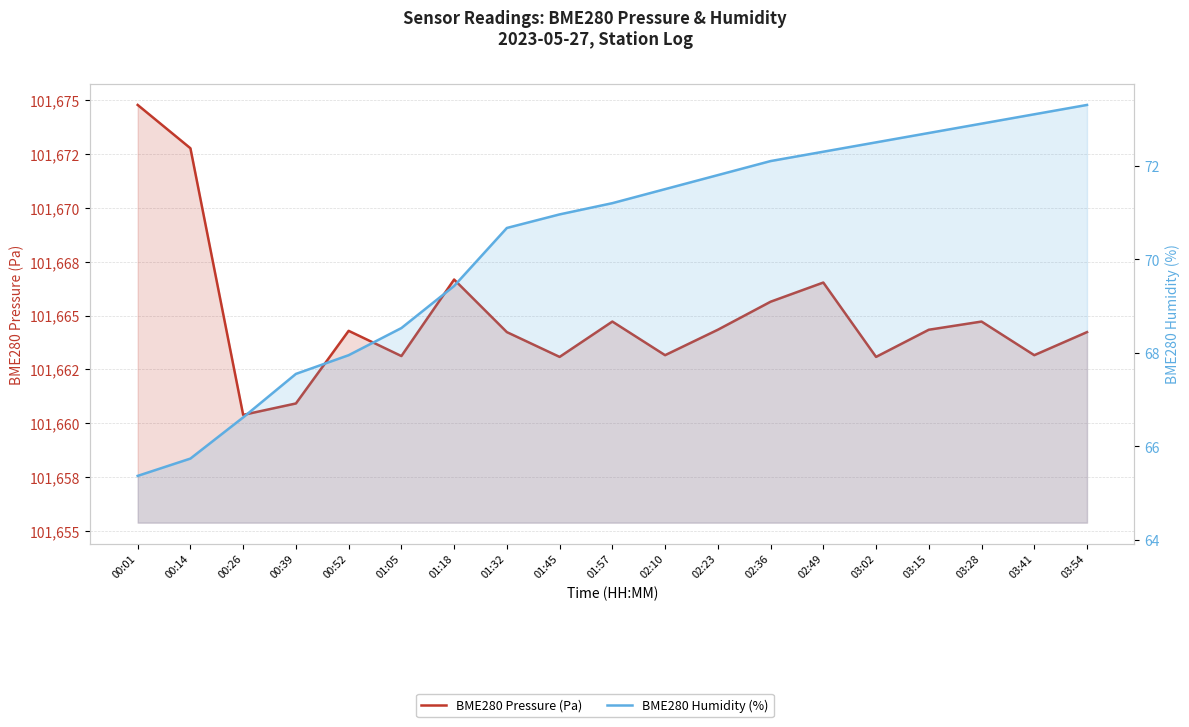

How many lines are shown in the chart?

2